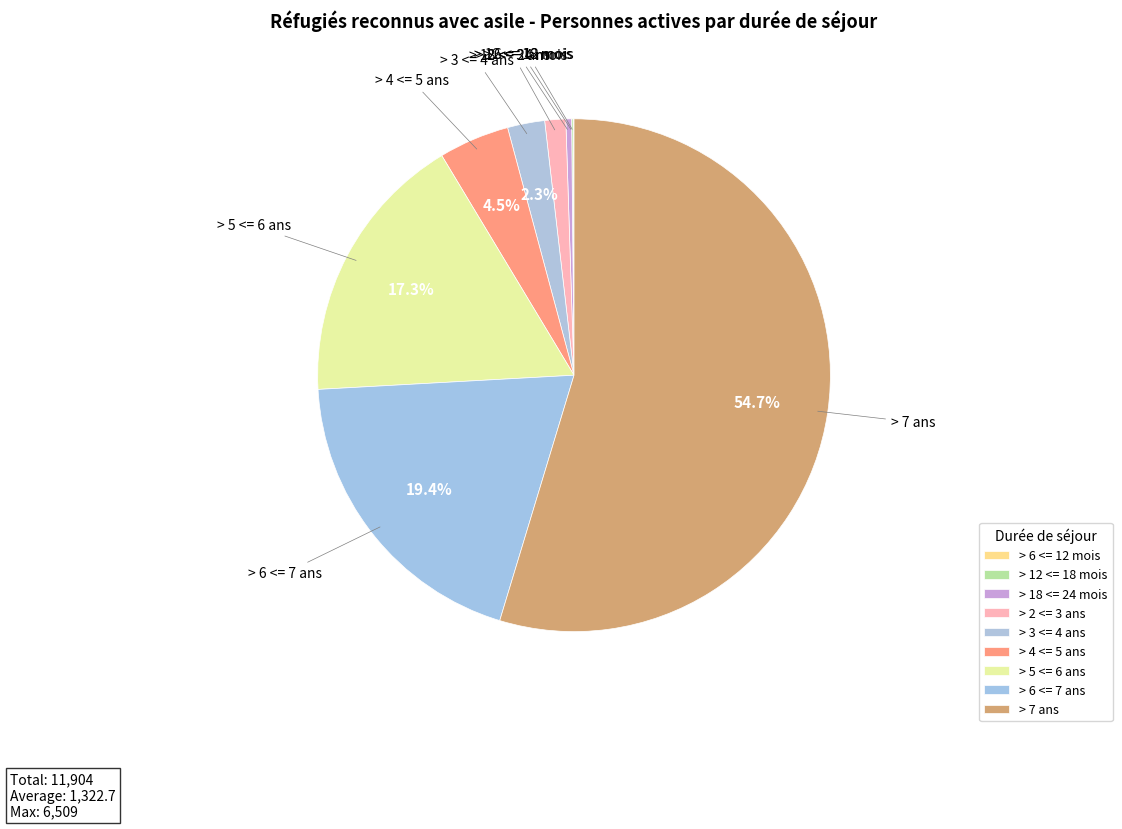

Between > 3 <= 4 ans and > 6 <= 7 ans, which is larger?

> 6 <= 7 ans